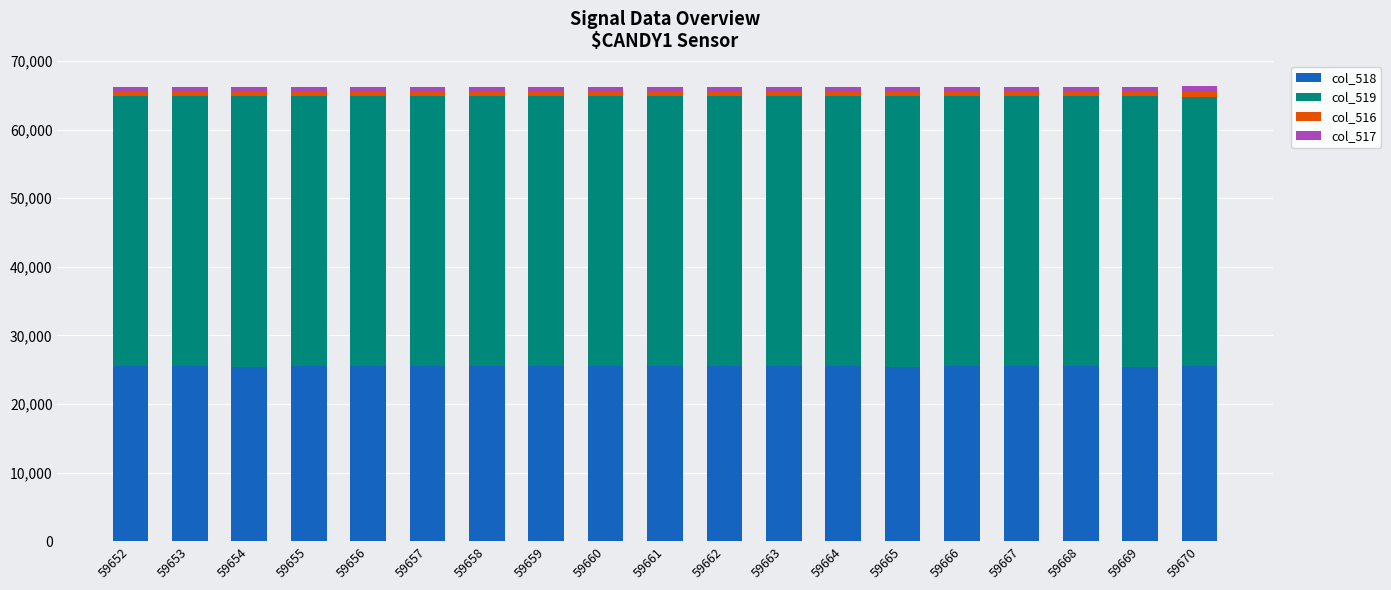

What are all the series names shown in the legend?

col_518, col_519, col_516, col_517